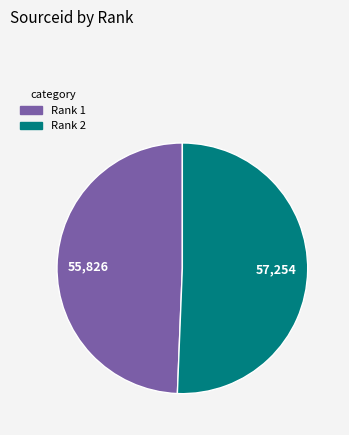

Is there any slice that represents more than half of the pie?

Yes